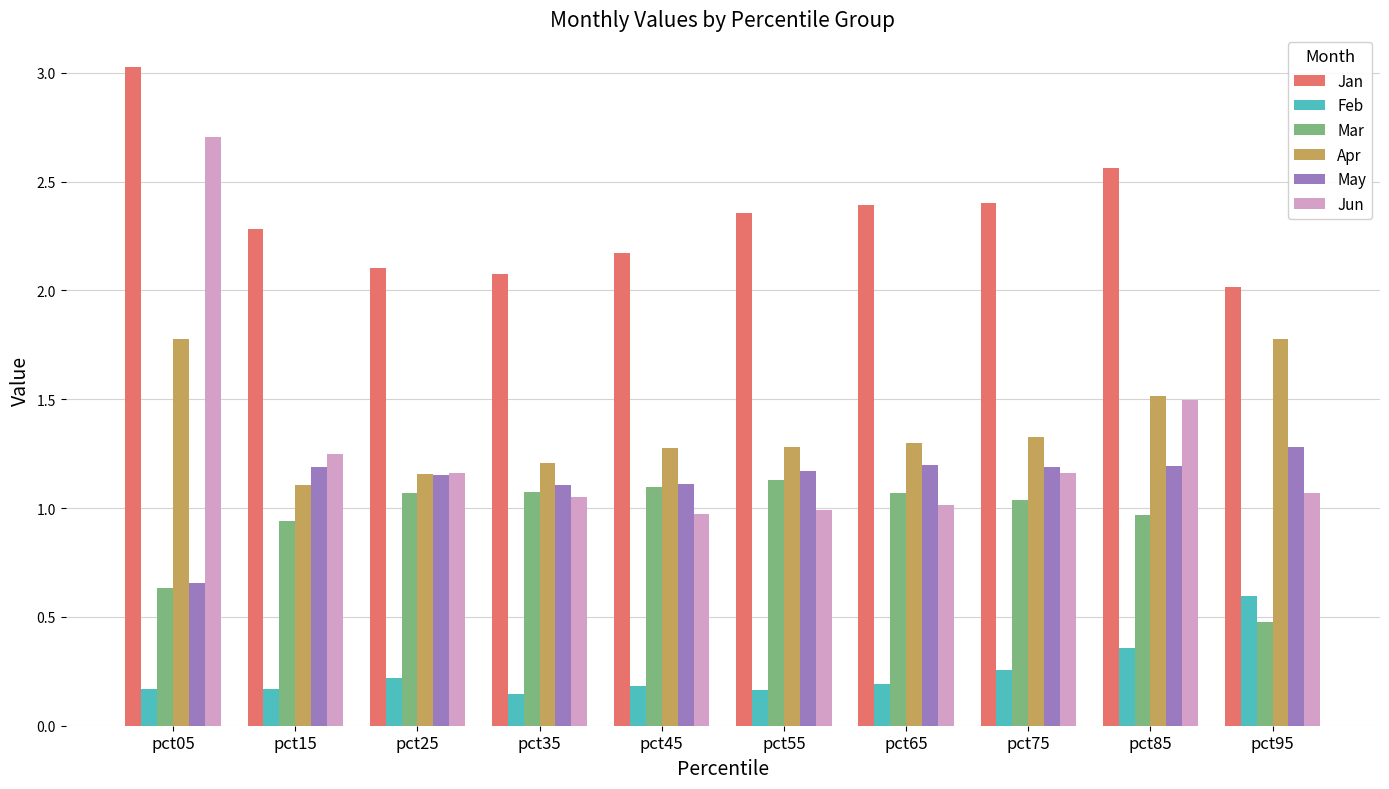

What is the difference between the second highest and minimum values in the May series?

0.5